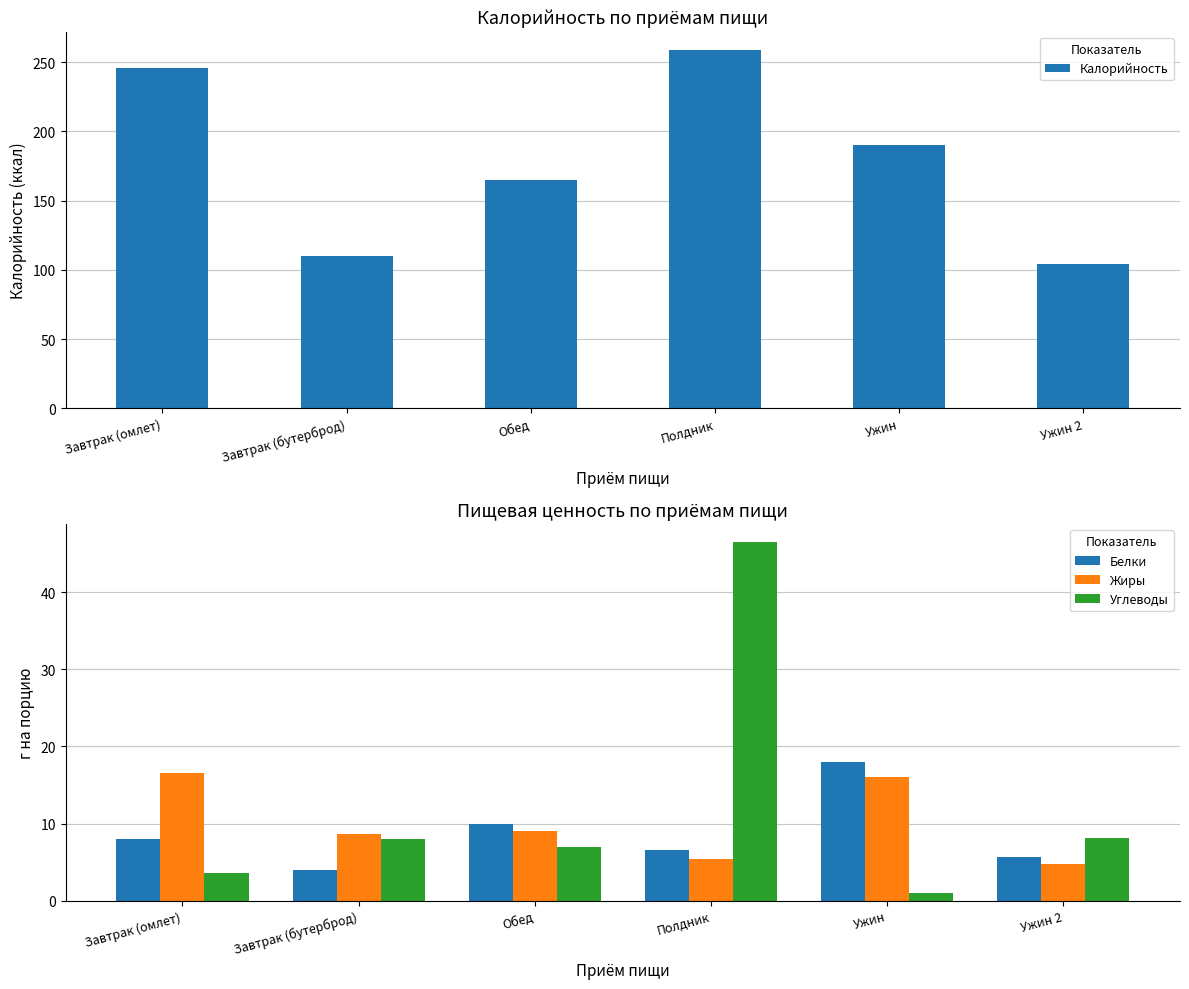

What is the difference between the second highest and minimum values in the Белки series?

6.0